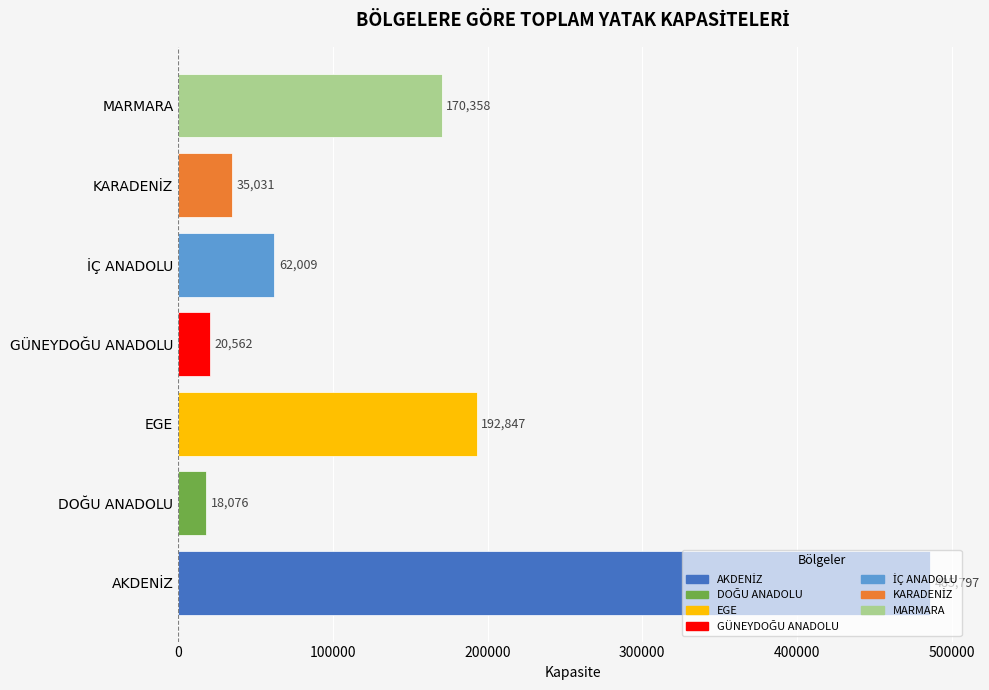

What is the difference between the second highest and second lowest values?

172285